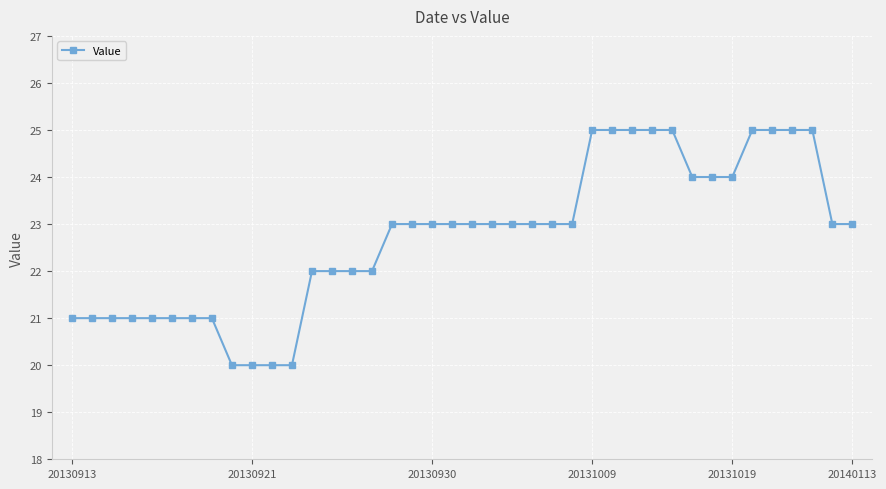

What is the difference between the second highest and minimum values?

5